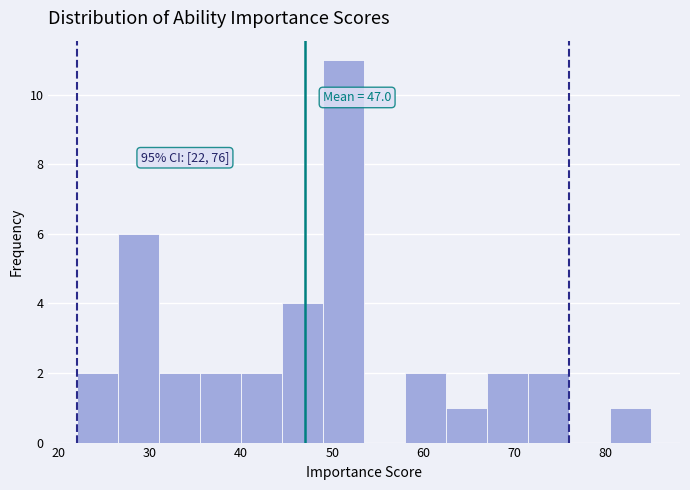

Which range on the x-axis has the tallest bar?

49.0 to 53.5